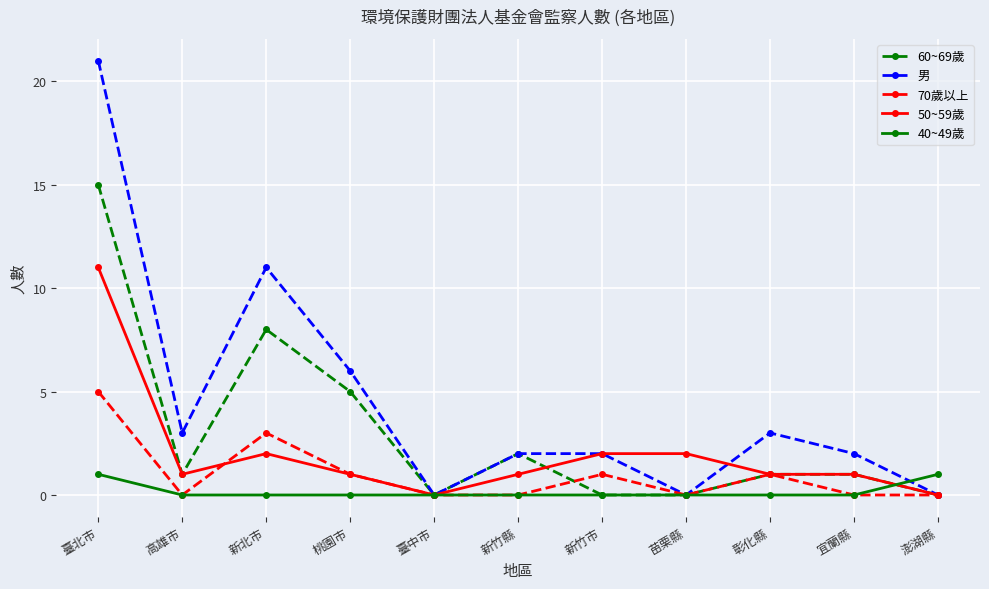

What position from the right is 新竹縣?

6